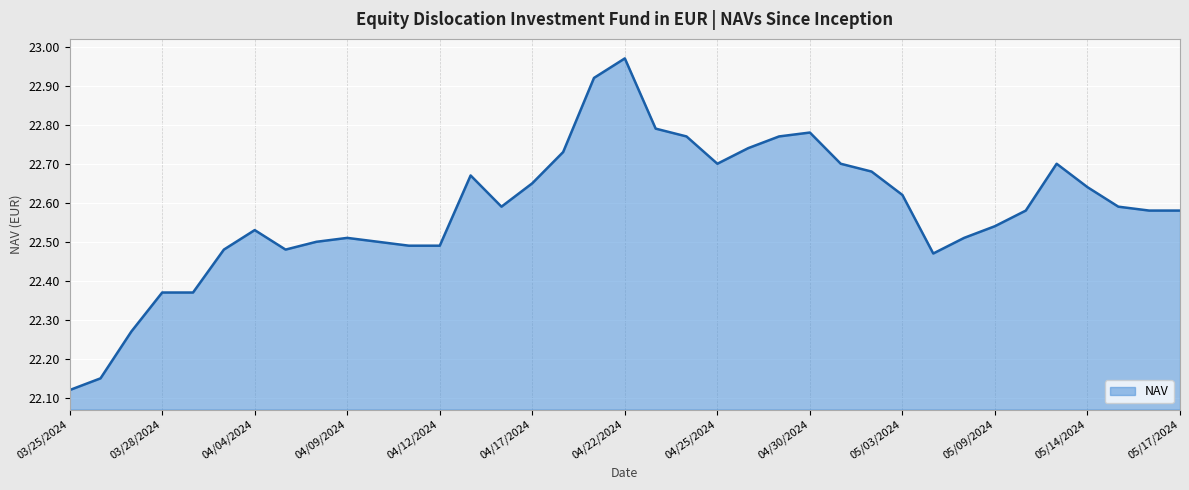

How many points are lower than both their immediate neighbors (excluding endpoints)?

4